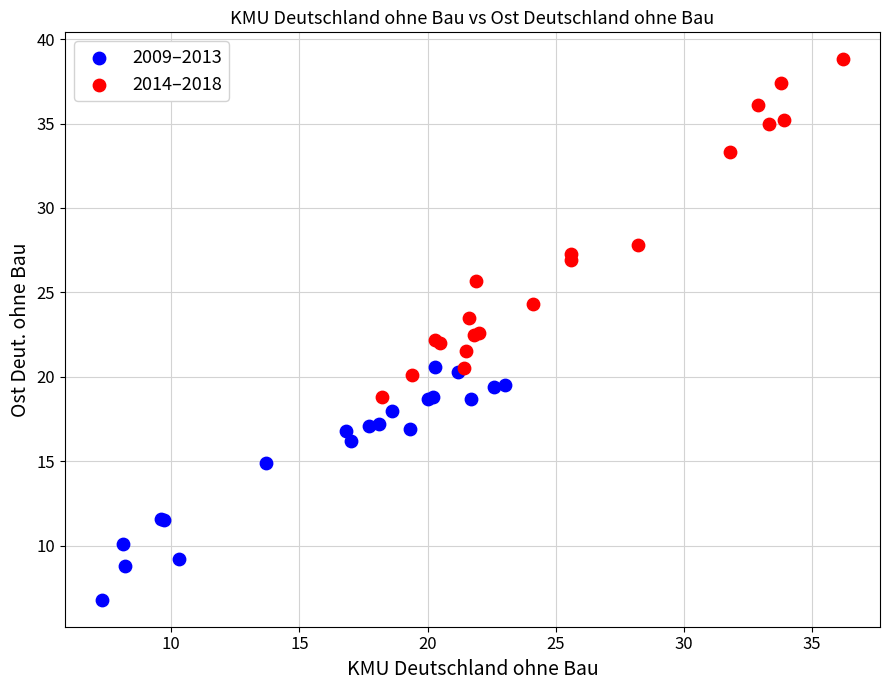

Which series contains the lowest Y value?

2009–2013